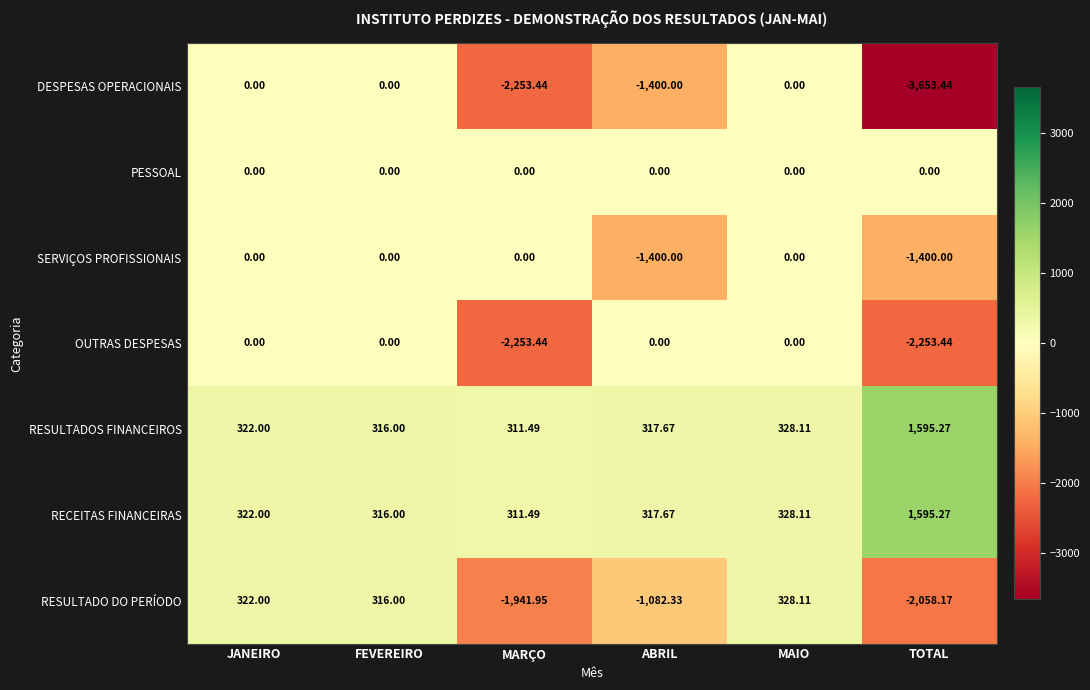

Which series has the largest range (max minus min)?

DESPESAS OPERACIONAIS